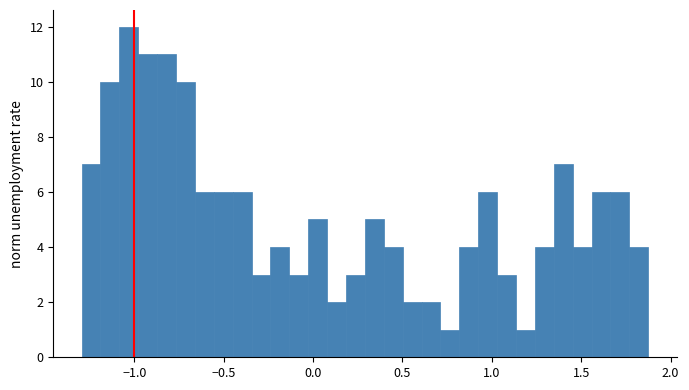

Read against the x-axis, roughly where is the centre of the tallest bar?

-1.05